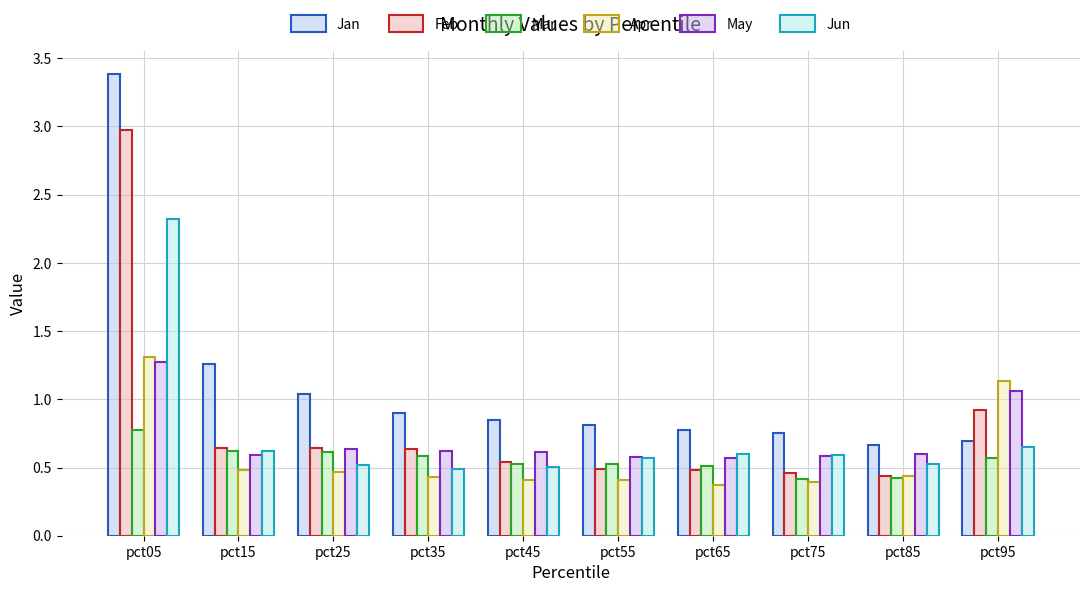

The Apr series shows 1.3 at pct05. True or false?

True